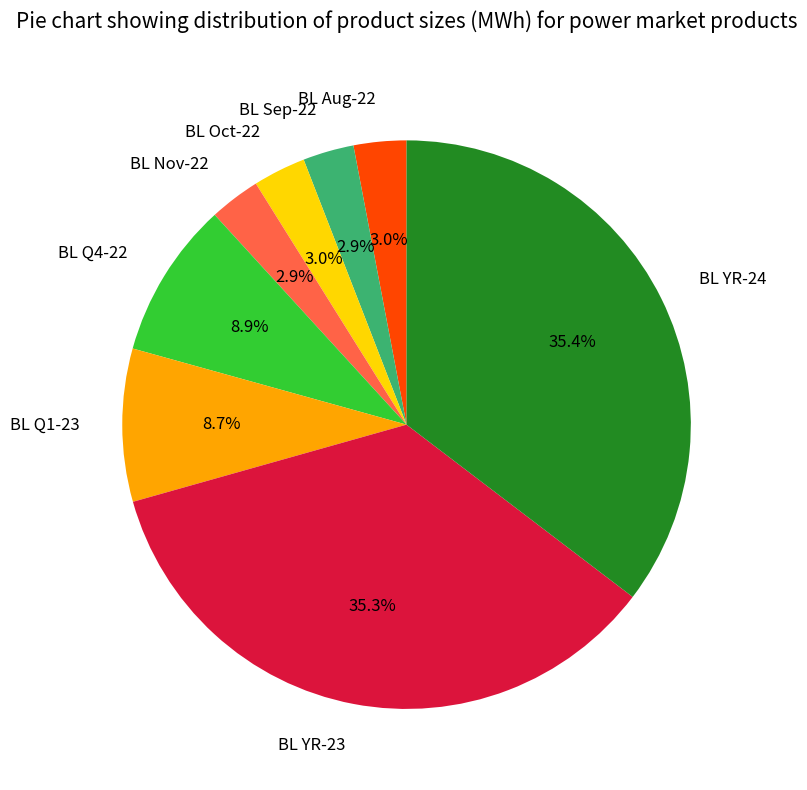

How many segments does this pie chart have?

8